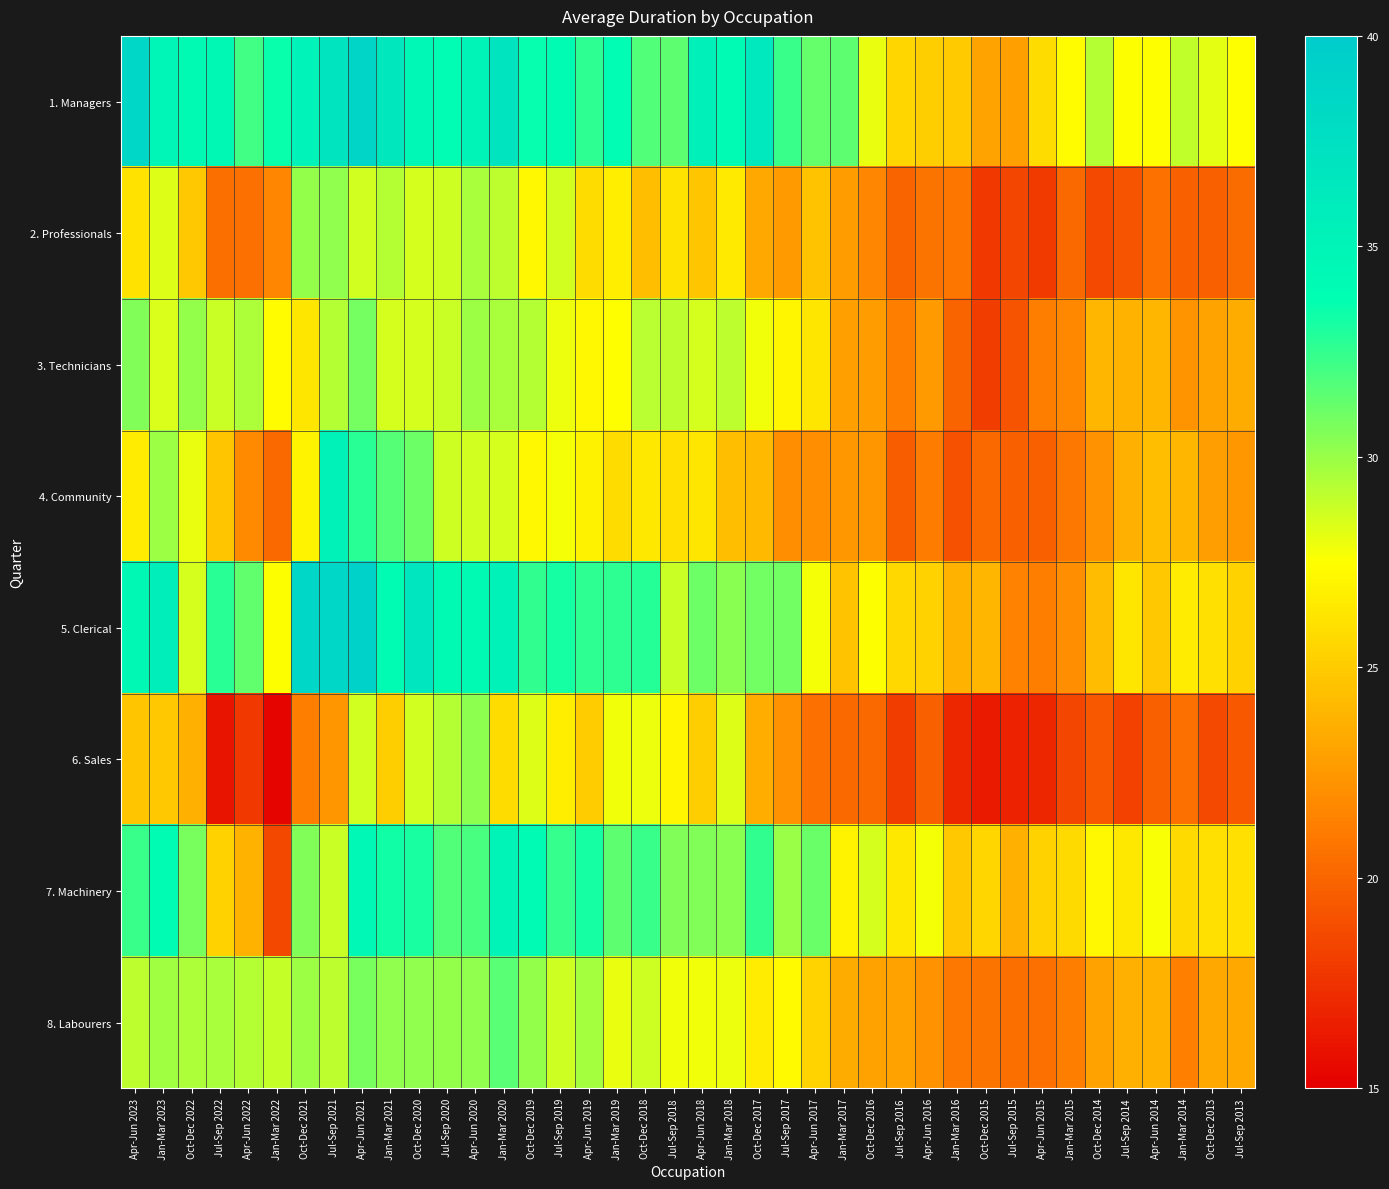

How many series are shown in this chart?

8